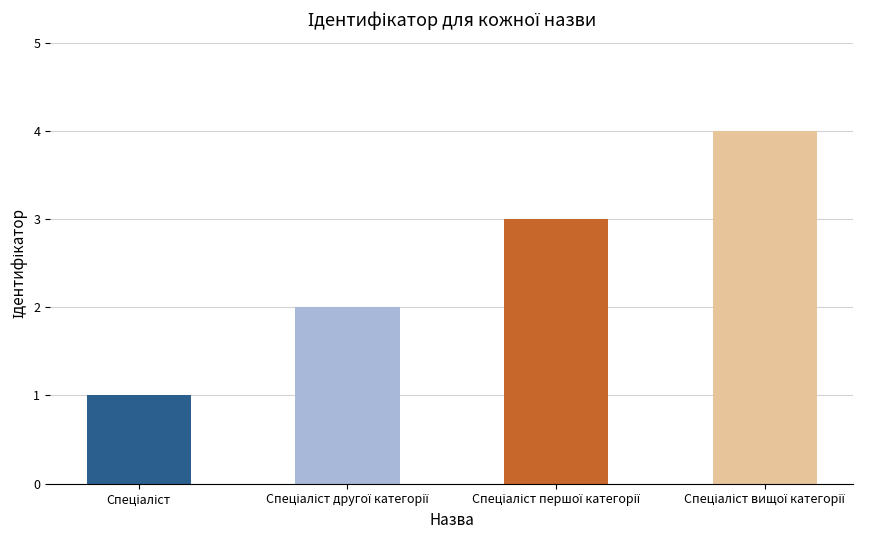

What is the sum of all values?

10